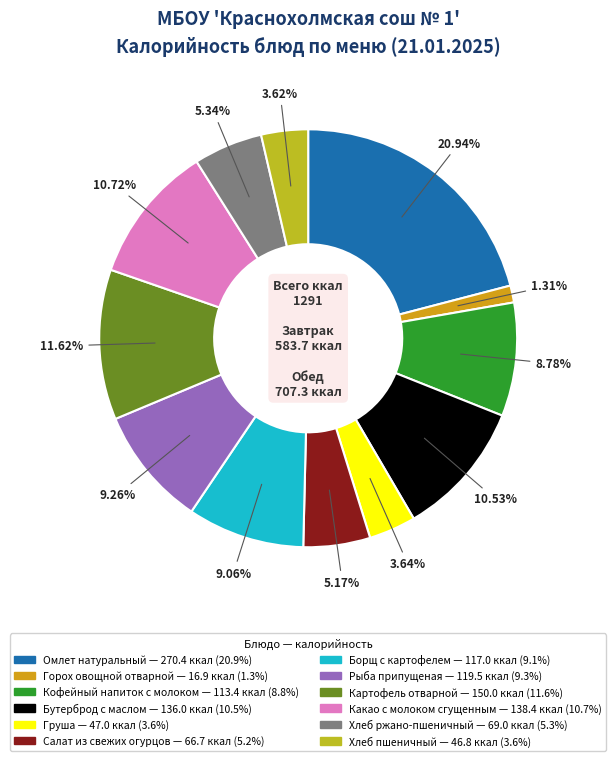

Is it true that Борщ с картофелем is 14% of the pie?

False